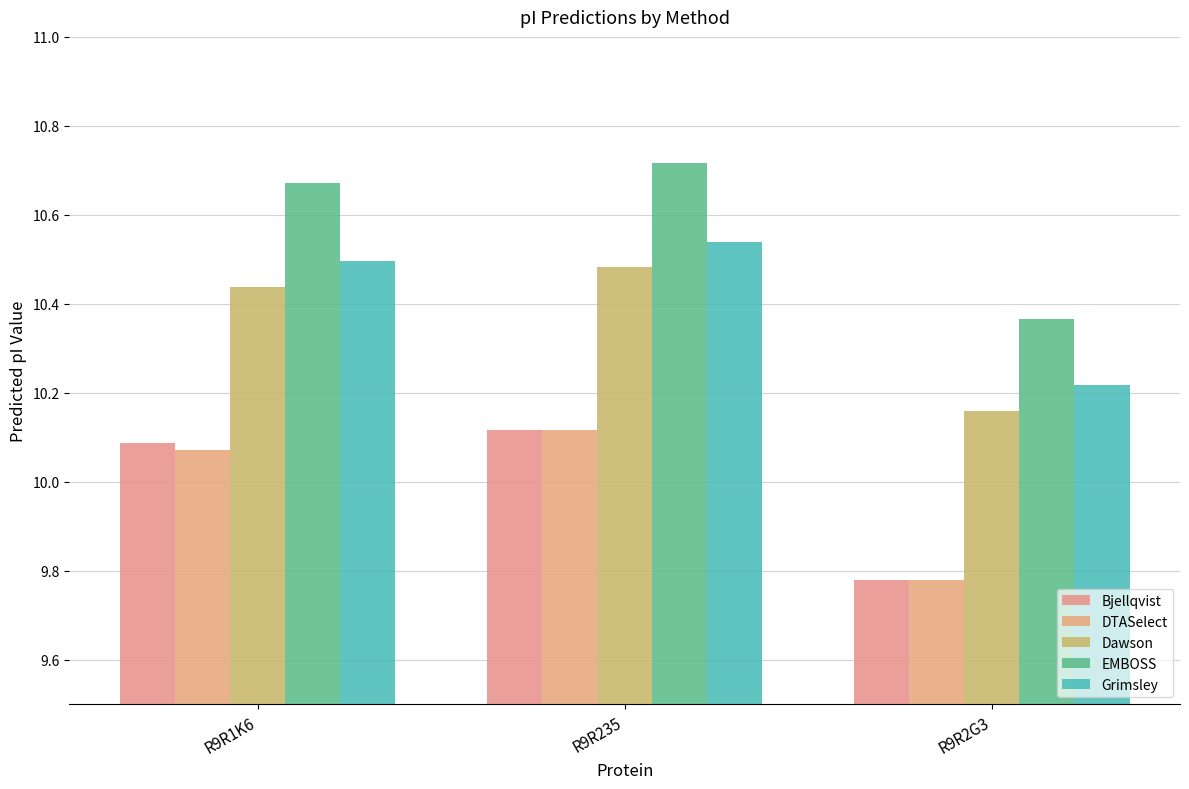

Which series has the largest total across all categories?

EMBOSS